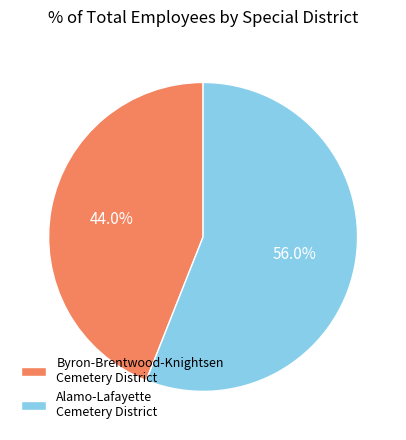

What is the largest slice in the pie chart?

Alamo-Lafayette Cemetery District